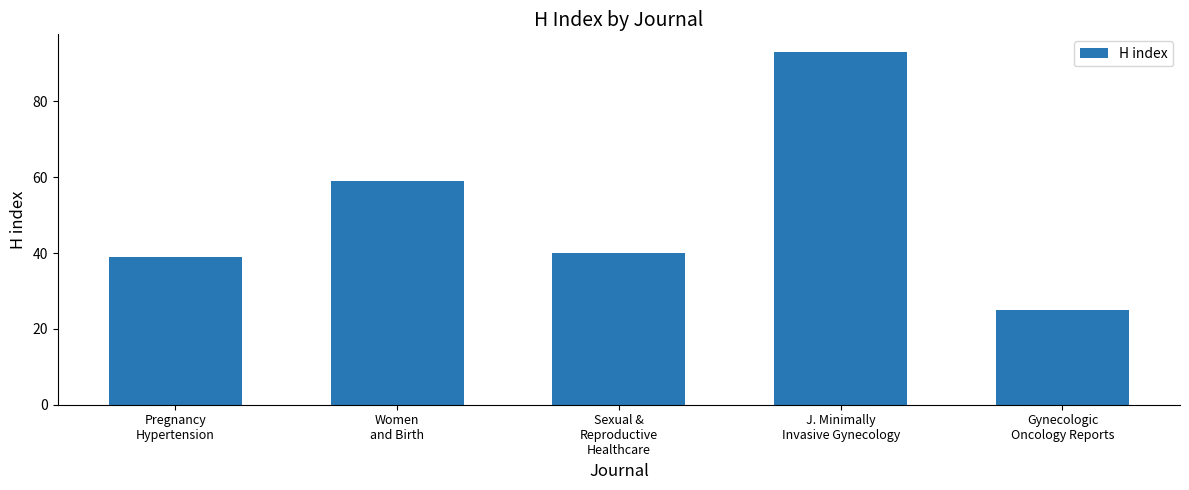

Is it true that the value at J. Minimally
Invasive Gynecology is 93?

True